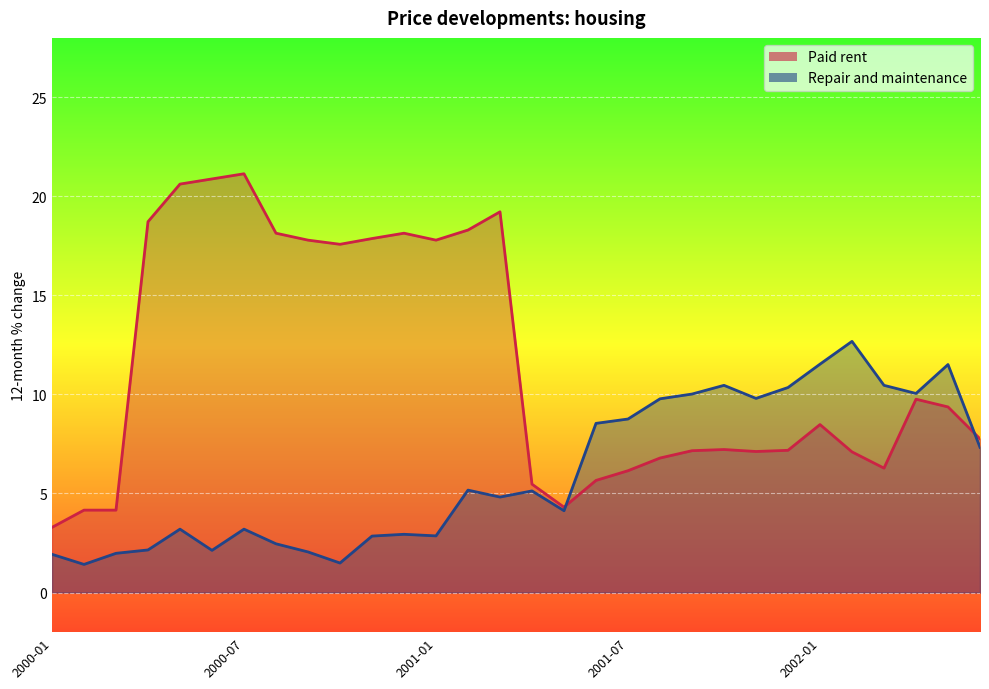

What are all the series names shown in the legend?

Paid rent, Repair and maintenance